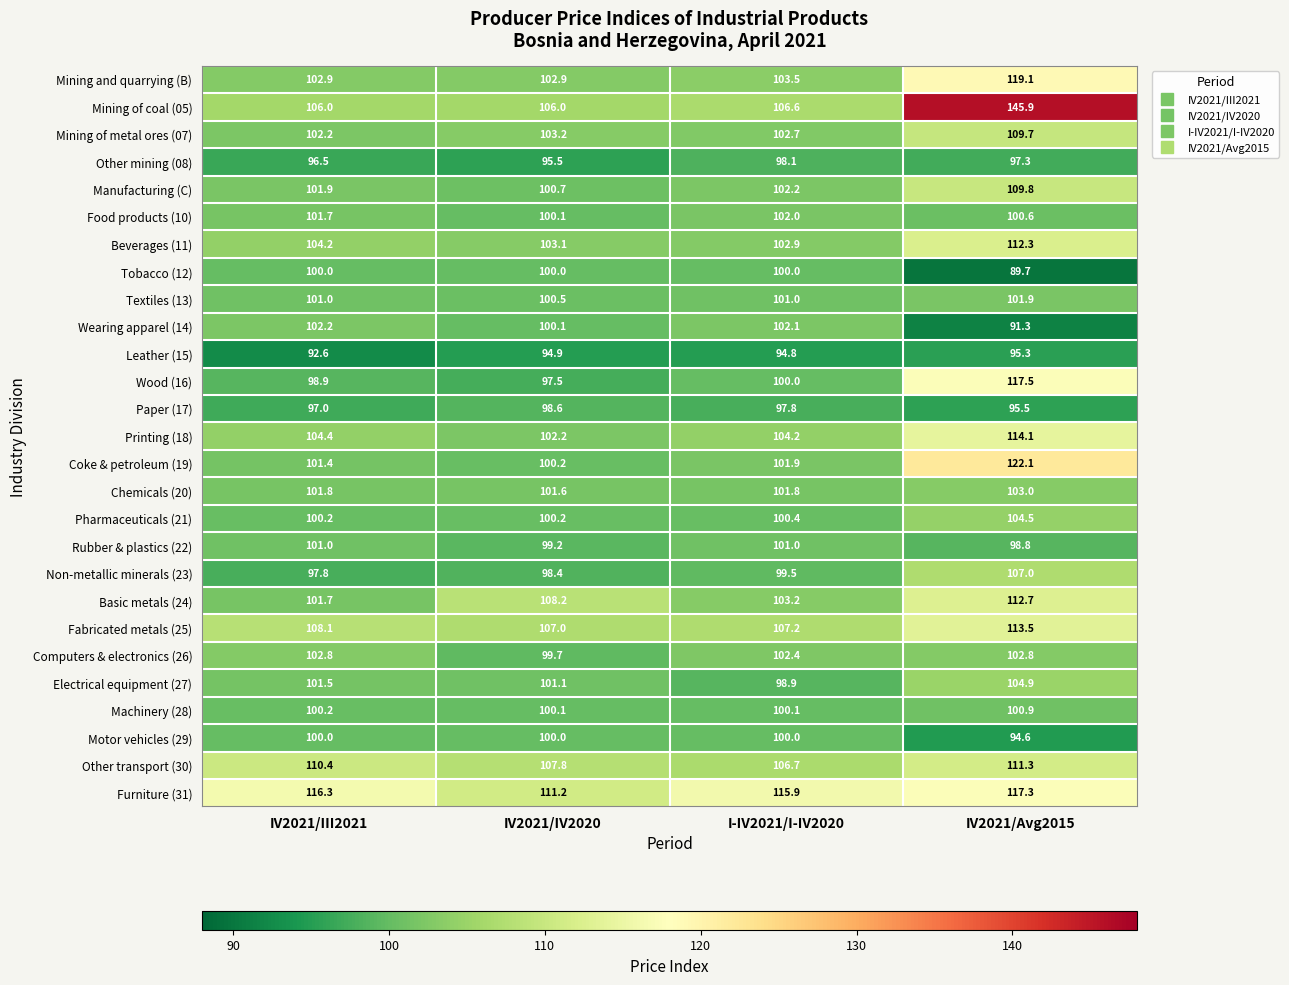

What is the spread (max minus min) of values at IV2021/III2021?

23.7